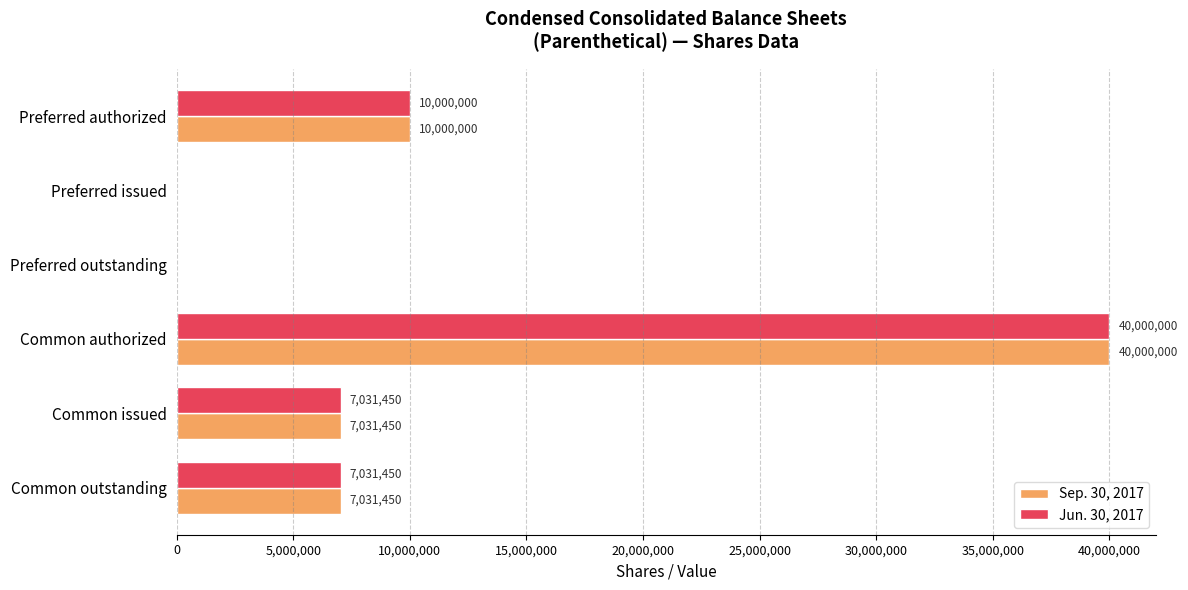

At which category is the sum across all series the highest?

Common authorized